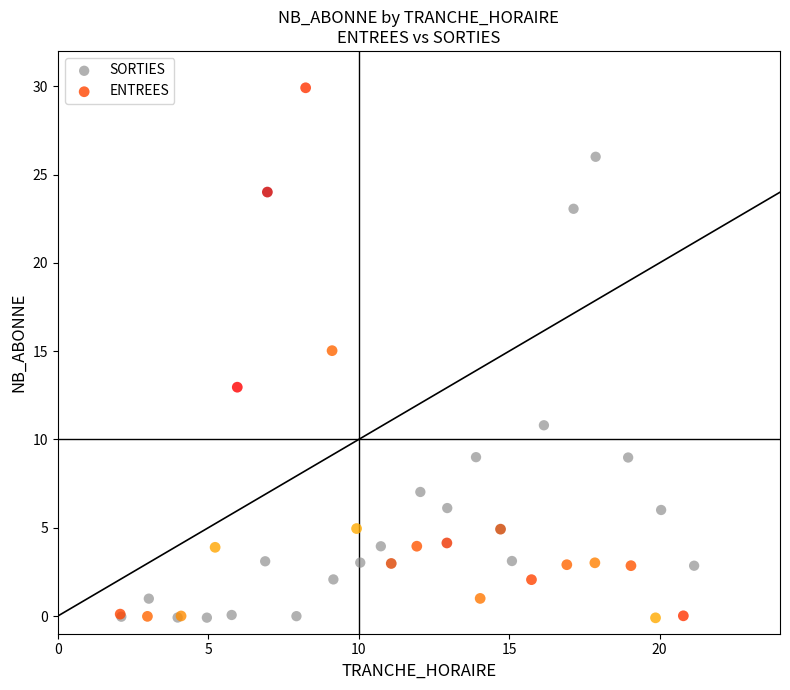

Which series has the widest spread of Y values?

ENTREES